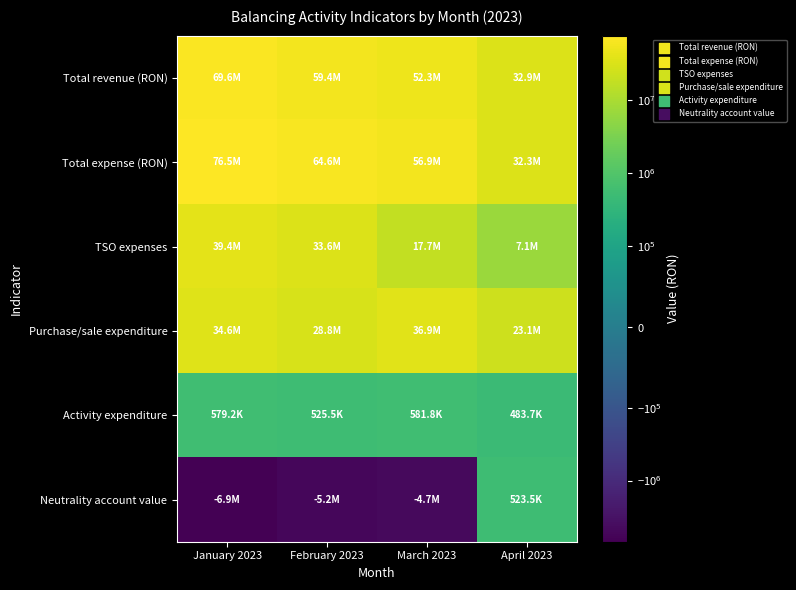

Reading left to right, extract all data points from this chart.

Total revenue (RON): January 2023=69555161.8	February 2023=59416233.5	March 2023=52258510.8	April 2023=32860276.8
Total expense (RON): January 2023=76460182.9	February 2023=64566700.9	March 2023=56935253.8	April 2023=32336815.6
TSO expenses: January 2023=39385726.2	February 2023=33584377.1	March 2023=17677952.6	April 2023=7068349.7
Purchase/sale expenditure: January 2023=34617114.1	February 2023=28826348.7	March 2023=36886429.4	April 2023=23071317.2
Activity expenditure: January 2023=579201.7	February 2023=525461.3	March 2023=581786.5	April 2023=483663.3
Neutrality account value: January 2023=-6905021.0	February 2023=-5150467.4	March 2023=-4676743.0	April 2023=523461.2